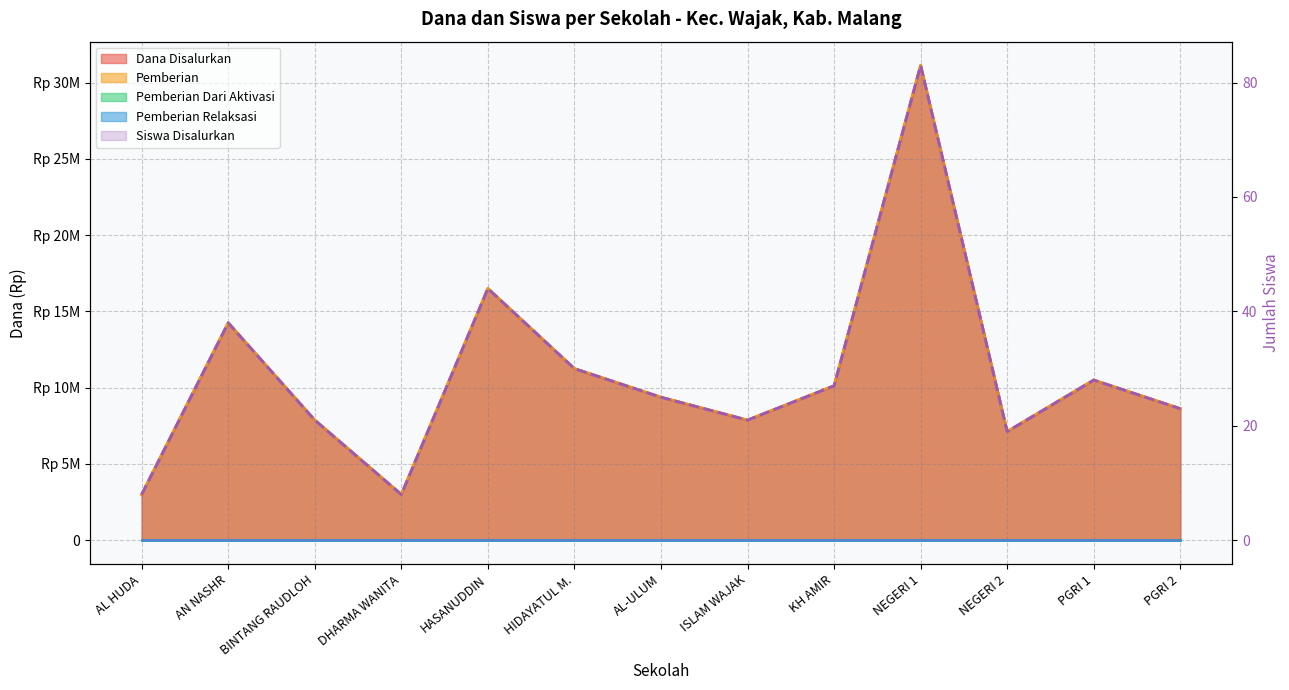

True or false: Pemberian and Siswa Disalurkan intersect in this chart.

False